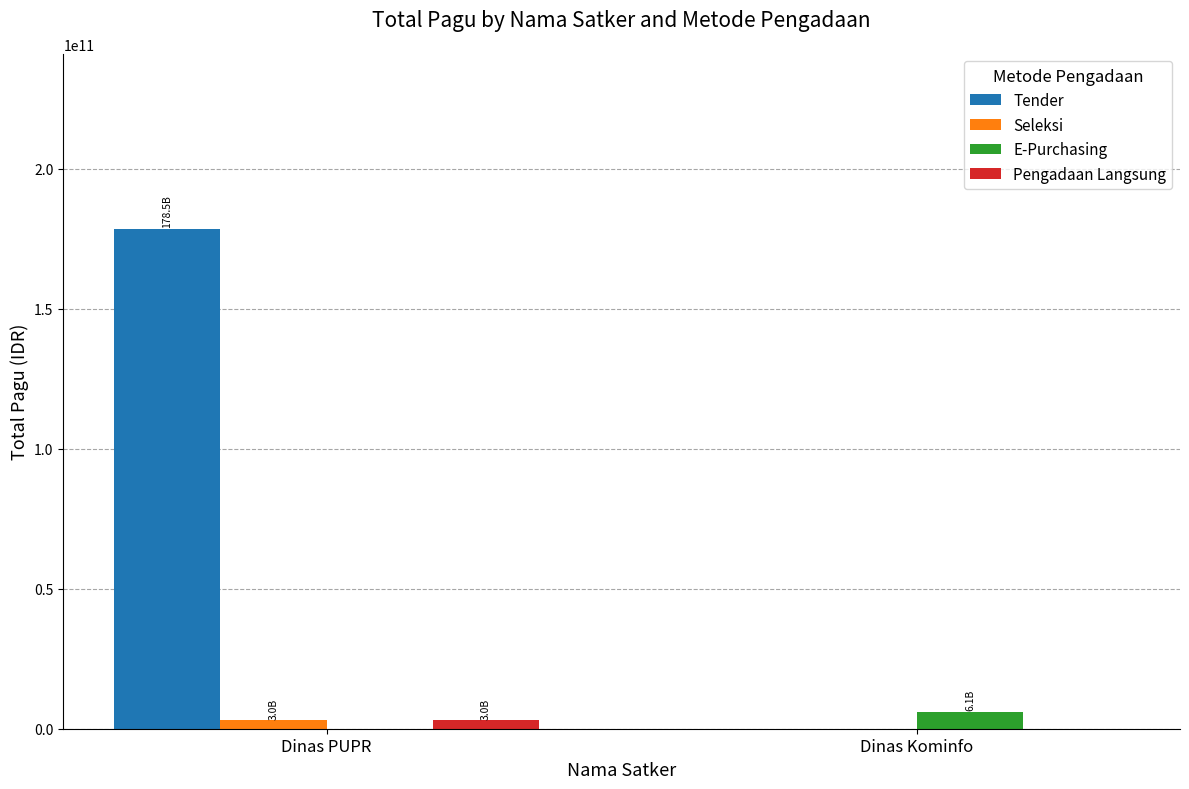

How many groups of bars are there?

2